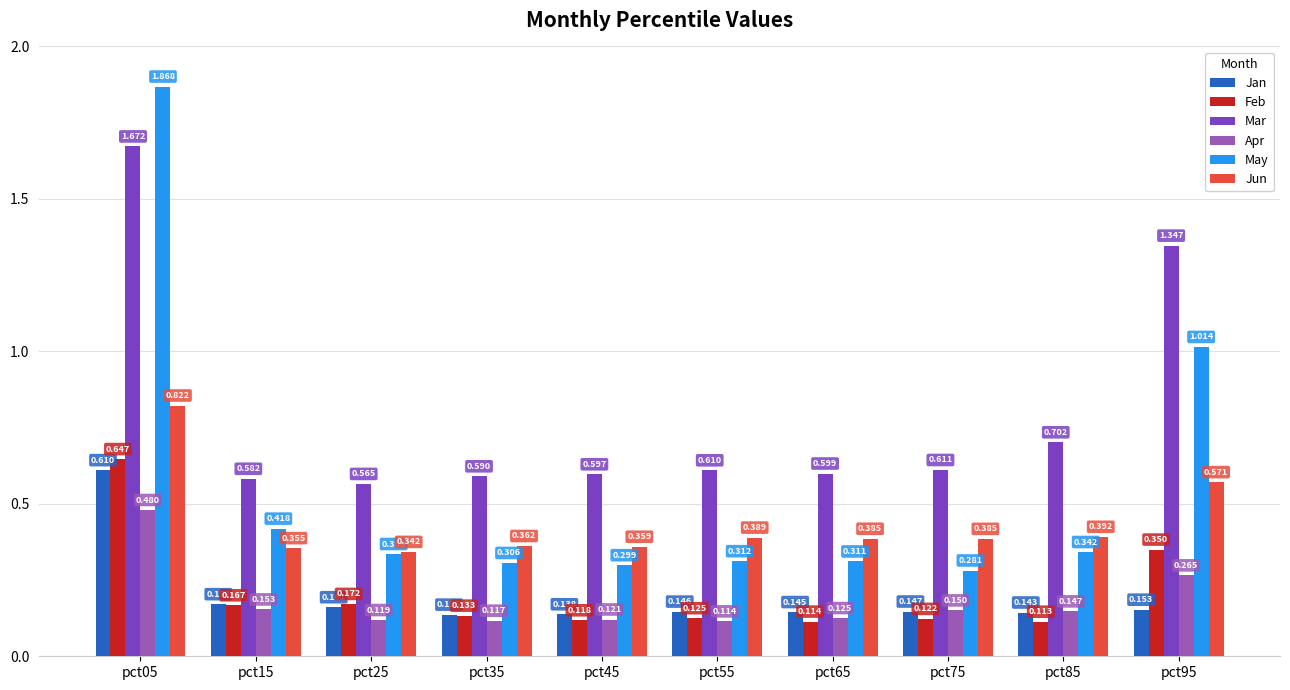

Between pct65 and pct85, which series saw the biggest shift?

Mar